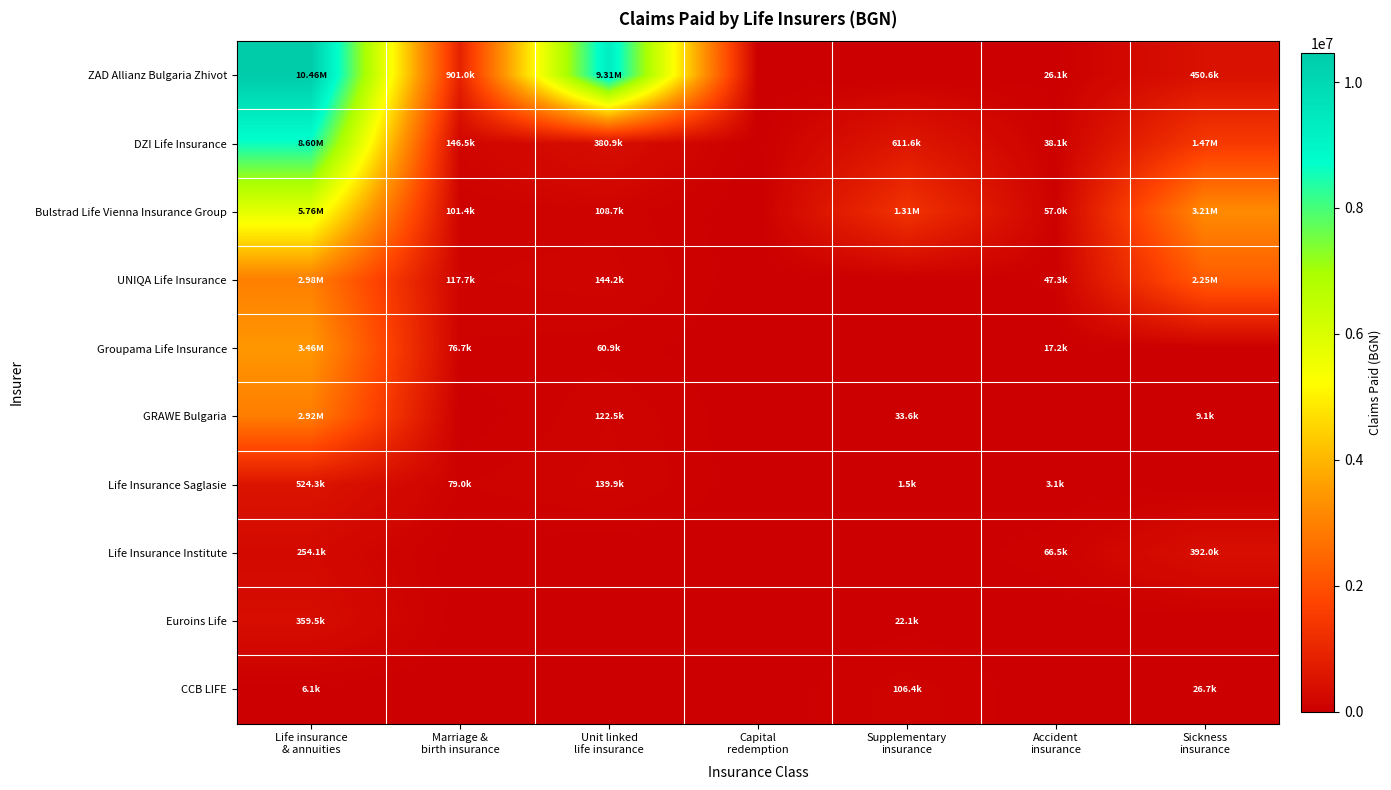

What is the spread (max minus min) of values at Sickness
insurance?

3208377.6